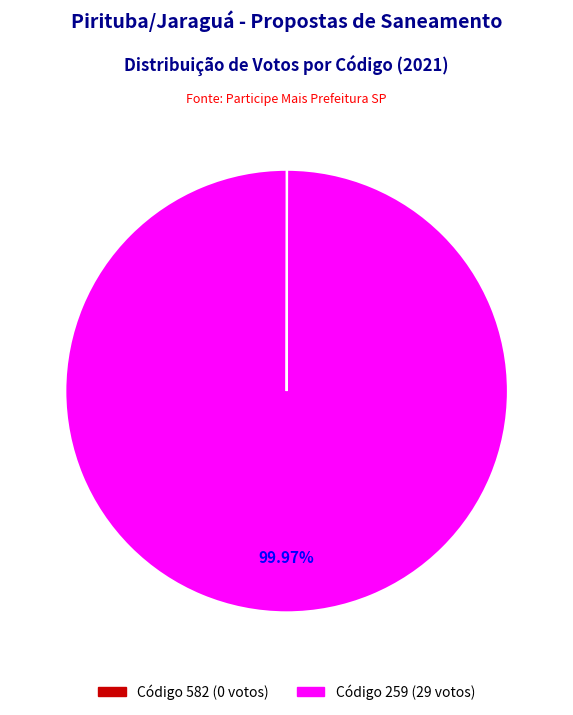

Is there any slice that represents more than half of the pie?

Yes